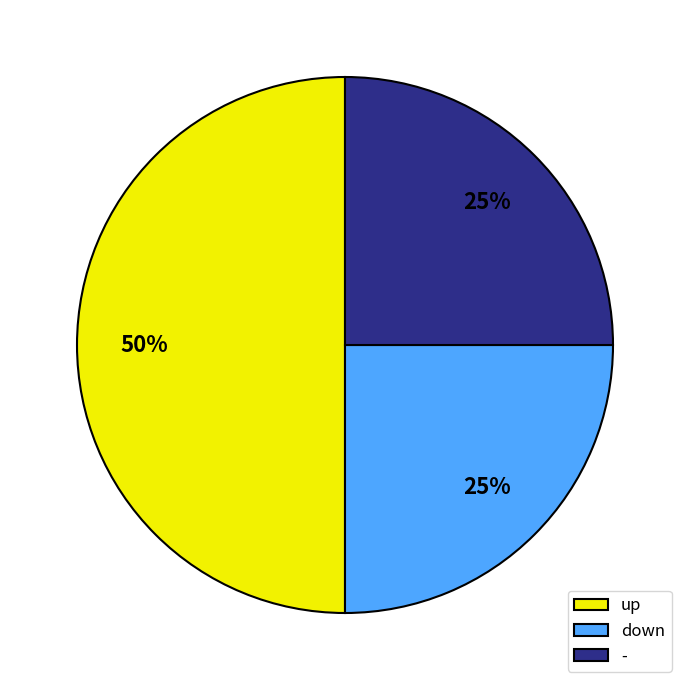

True or false: - accounts for 12% of the total.

False